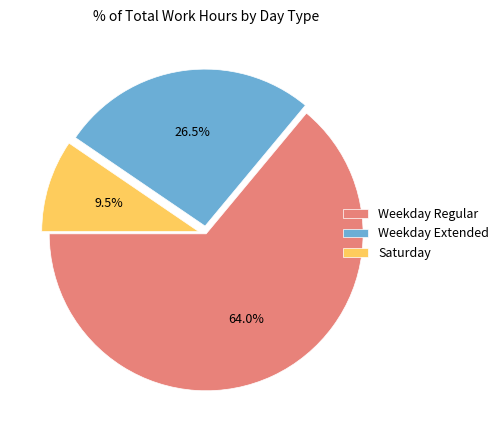

Which slice is the smallest?

Saturday